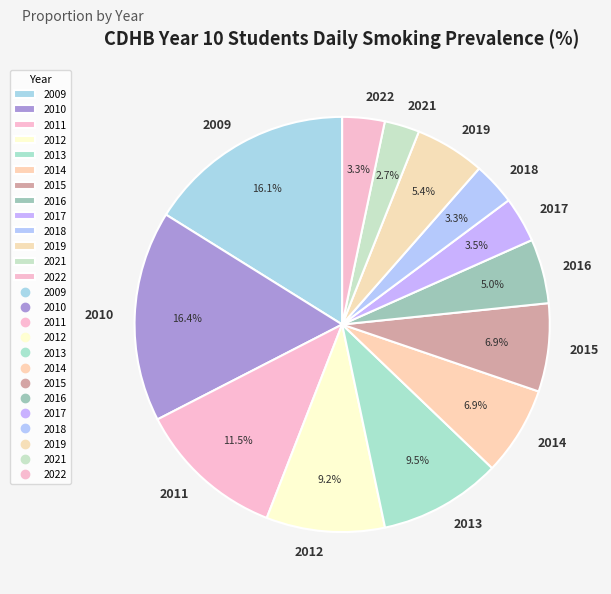

Is it true that 2010 is 16% of the pie?

True